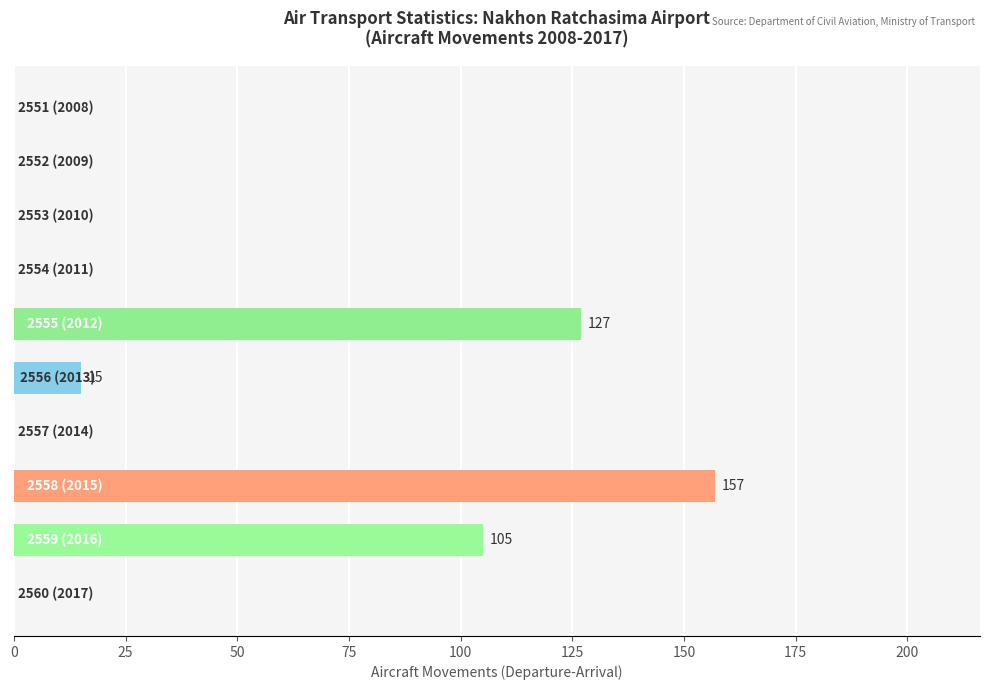

How many series are shown in this chart?

1